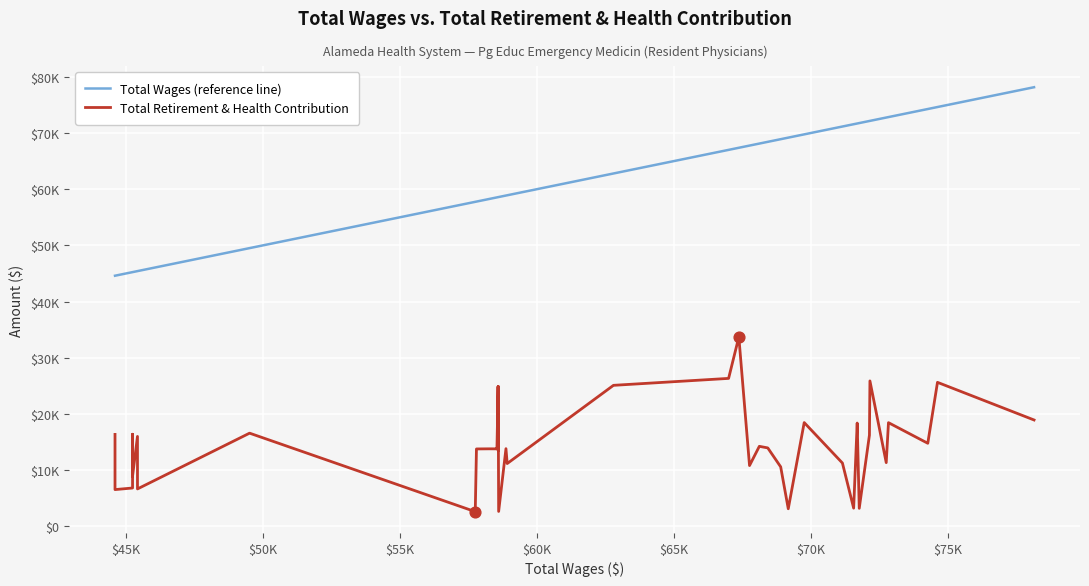

Which series has the widest spread of Y values?

Total Wages (reference line)